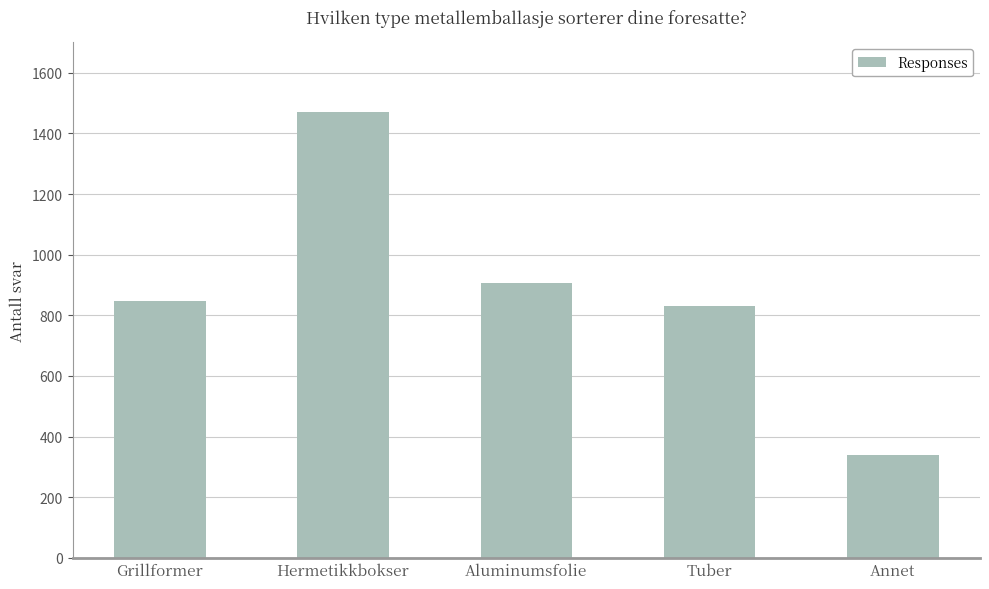

Reading left to right, extract all data points from this chart.

Grillformer=847	Hermetikkbokser=1469	Aluminumsfolie=907	Tuber=830	Annet=338